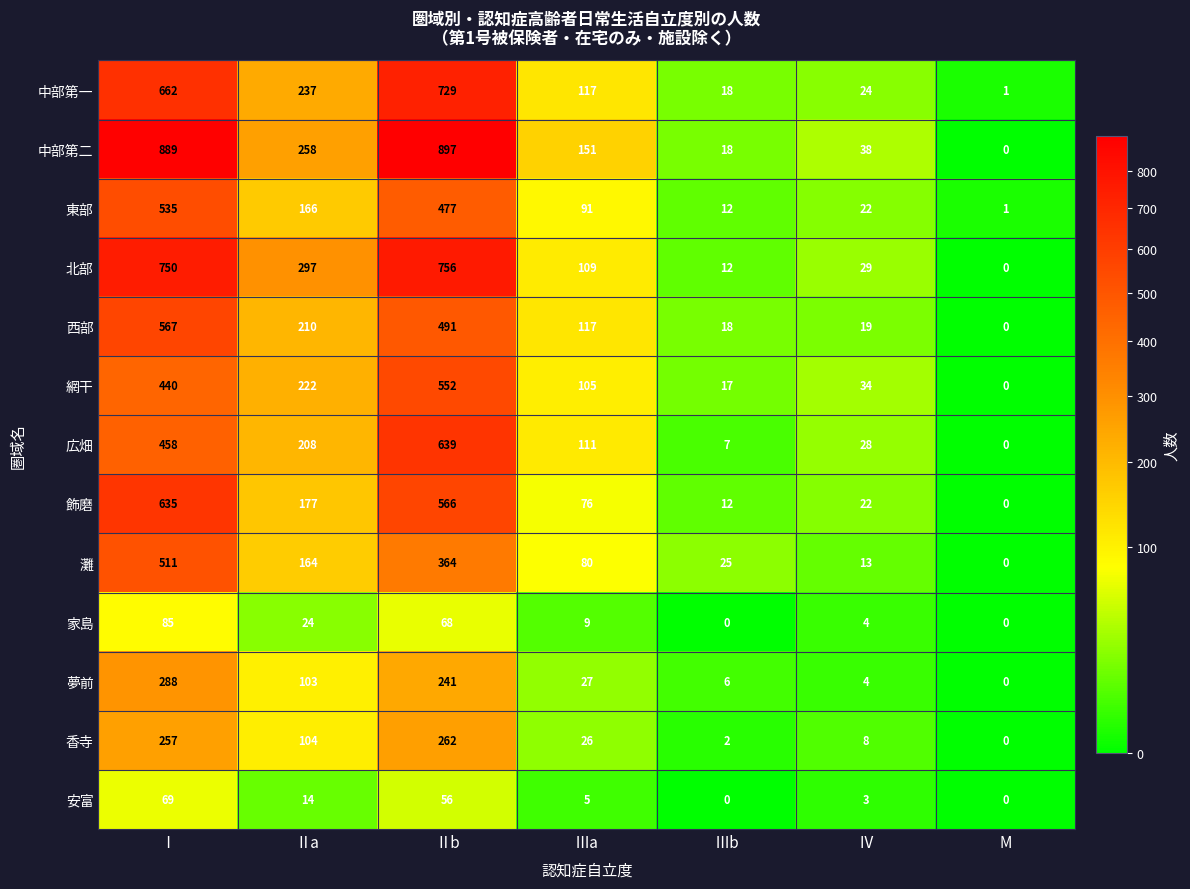

What is the difference between the maximum and minimum values in the 飾磨 series?

635